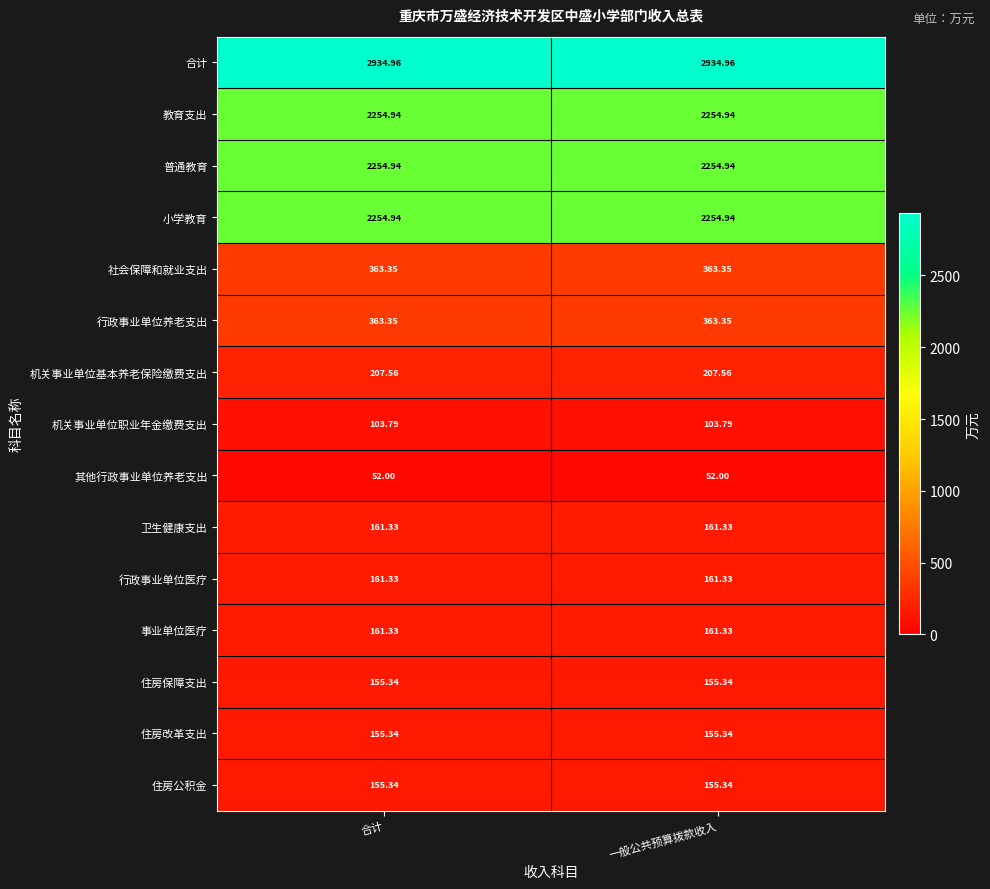

Which series has the largest total across all categories?

合计